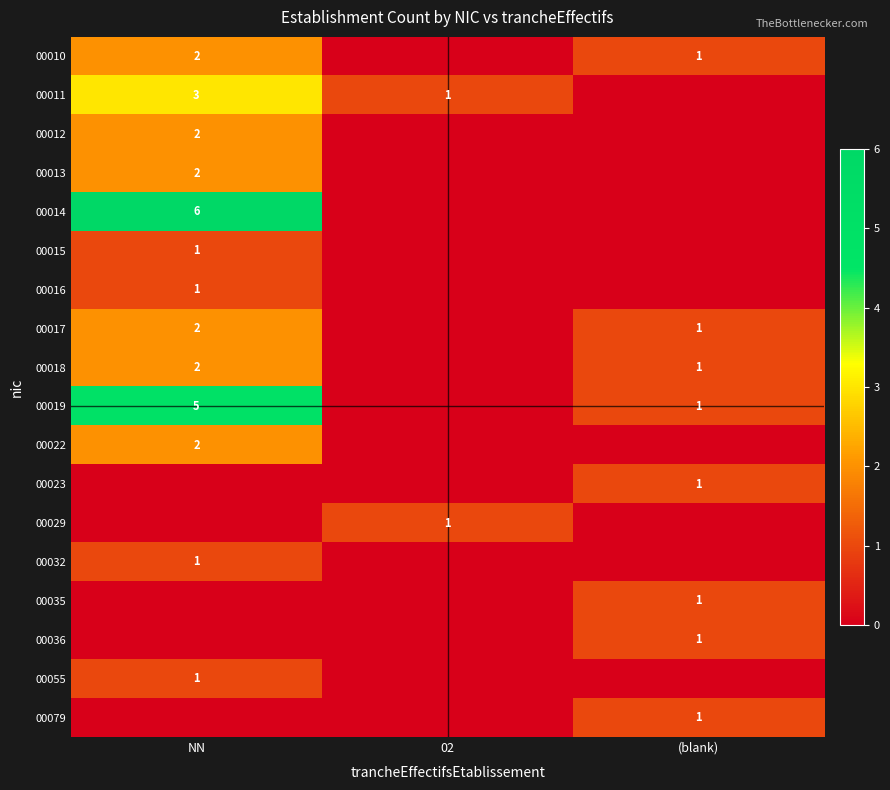

Is it true that 00079 equals 0 at (blank)?

False